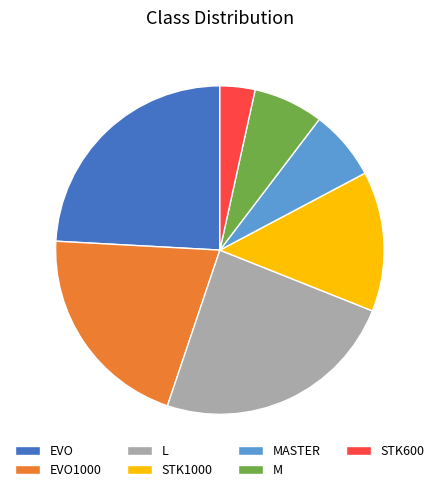

Count the number of slices in the pie.

7